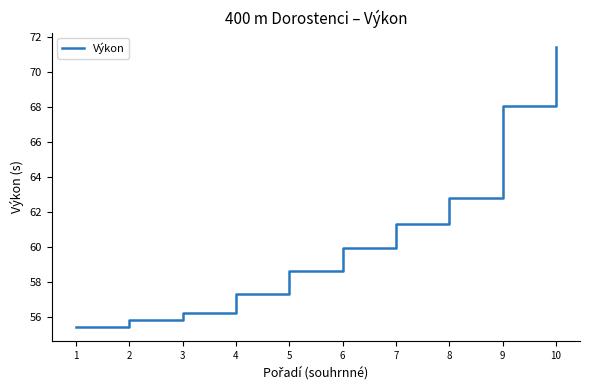

What is the difference between the maximum and second lowest values?

15.6